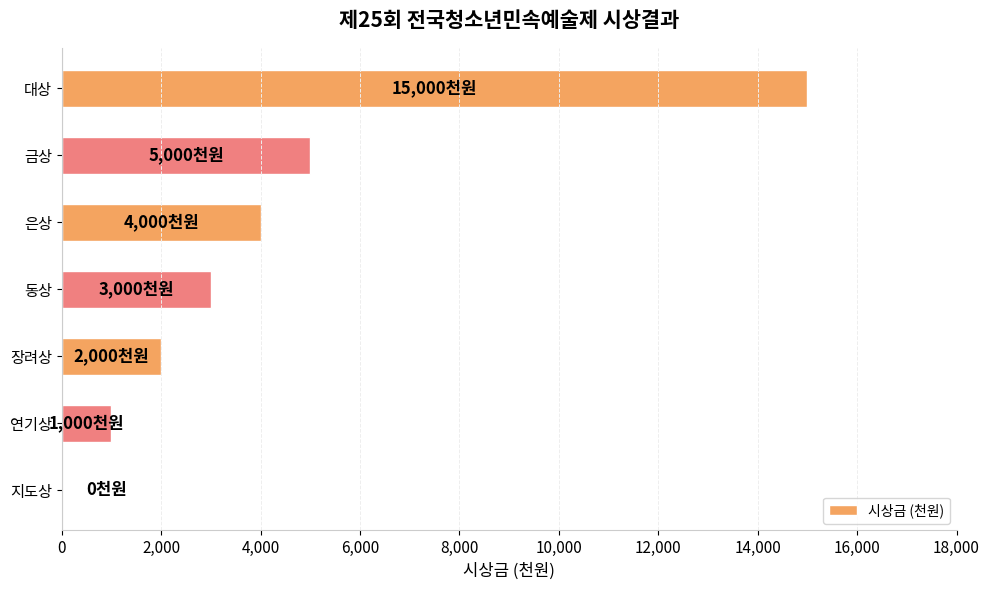

Is it true that the value at 연기상 is 1000?

True